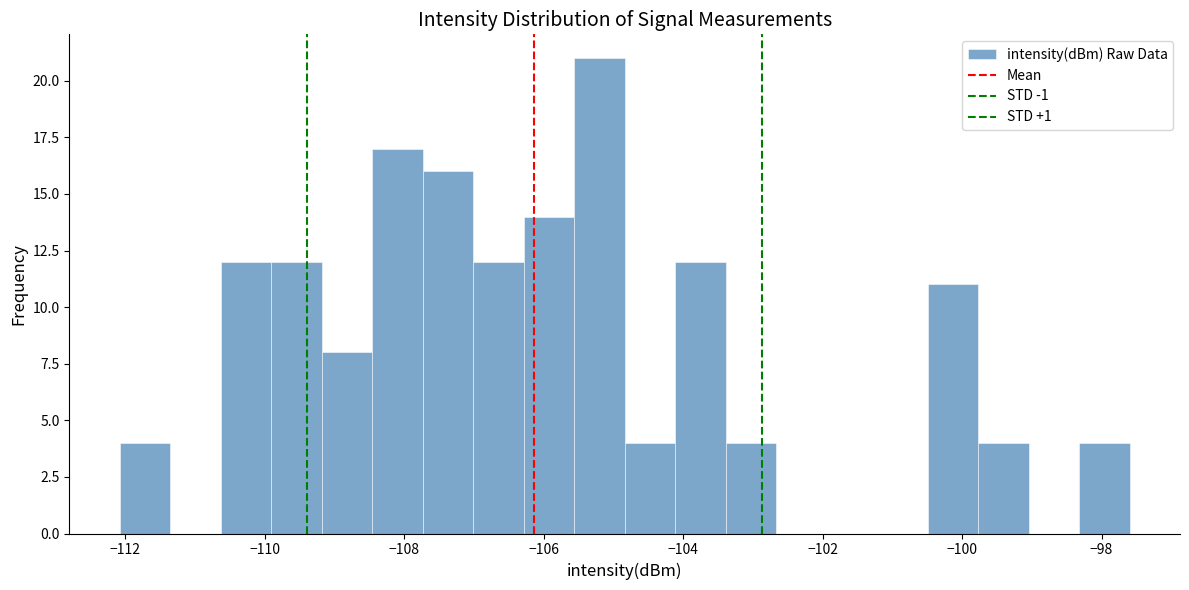

Around what value on the x-axis is the tallest bar? Give the approximate position of its centre, as read against the axis.

-105.2